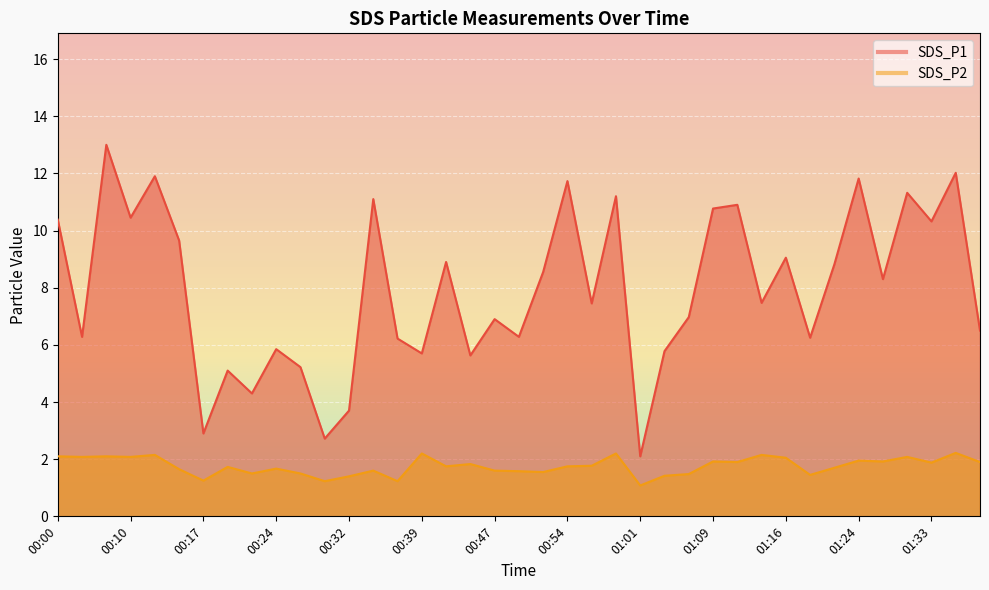

At which label does SDS_P1 reach its minimum?

01:01